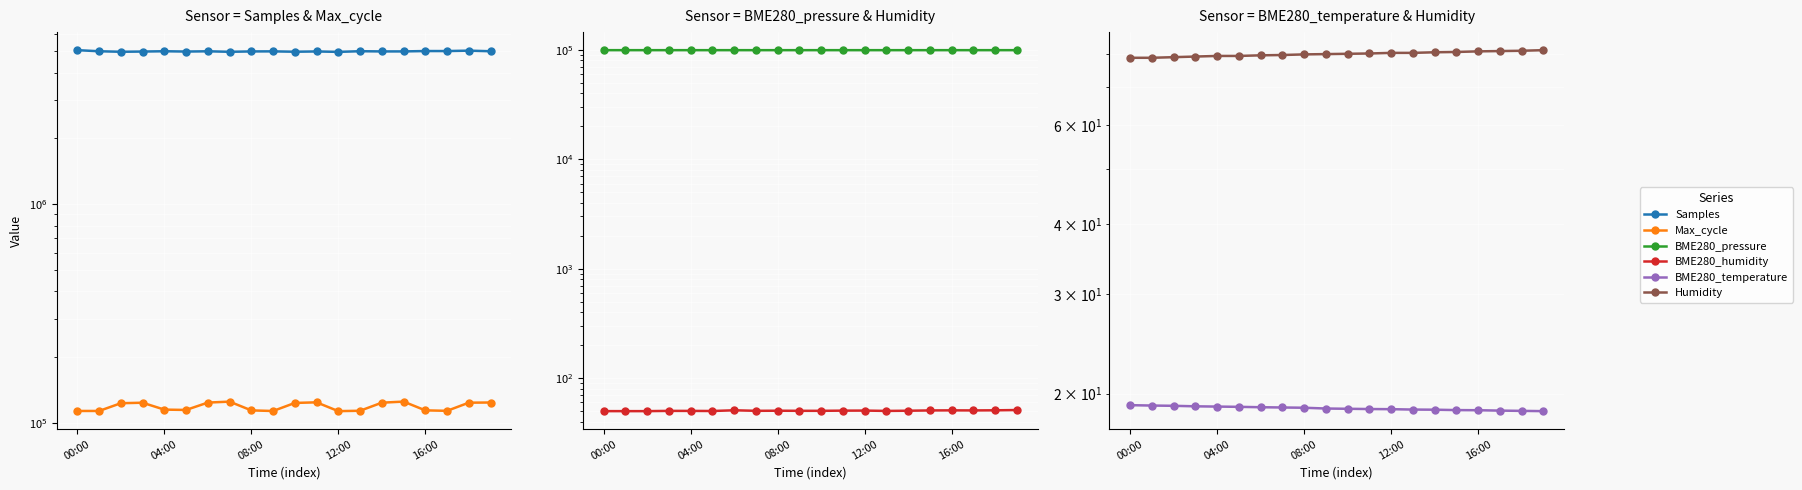

What is the sum of the BME280_temperature values at 19 and 14?

37.3